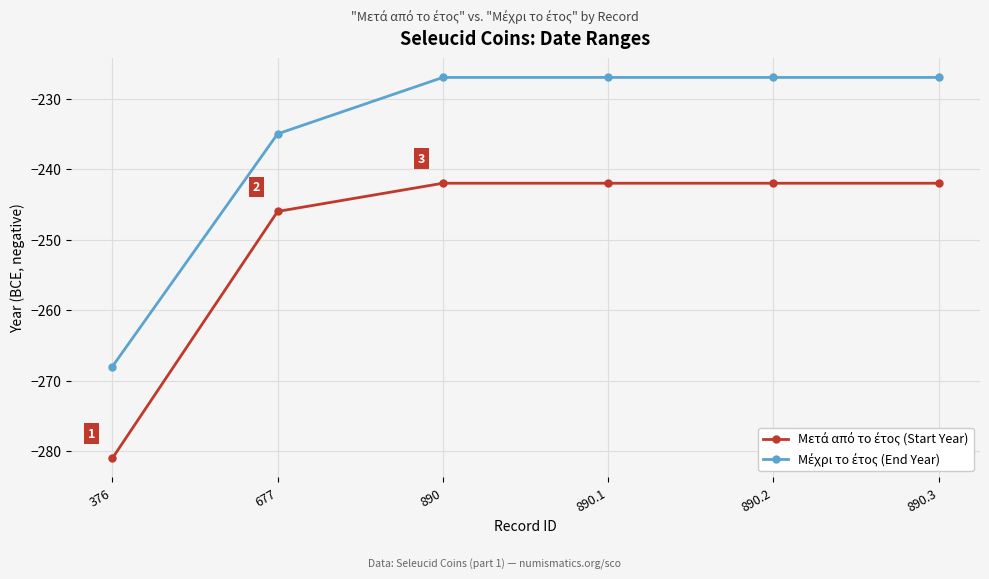

What position from the left is 677?

2